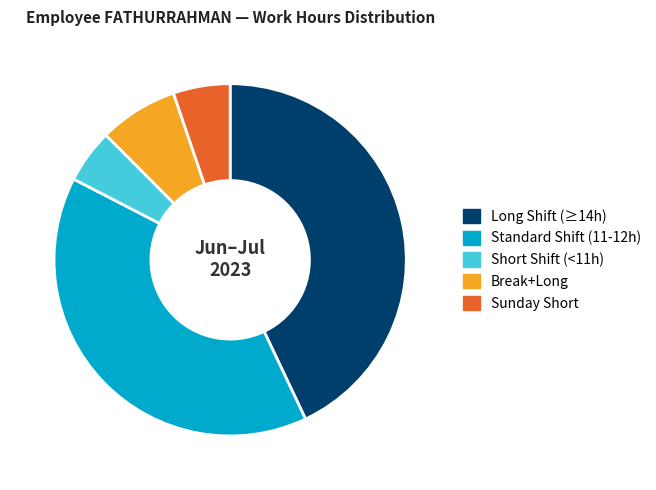

What is the largest slice in the pie chart?

Long Shift (≥14h)